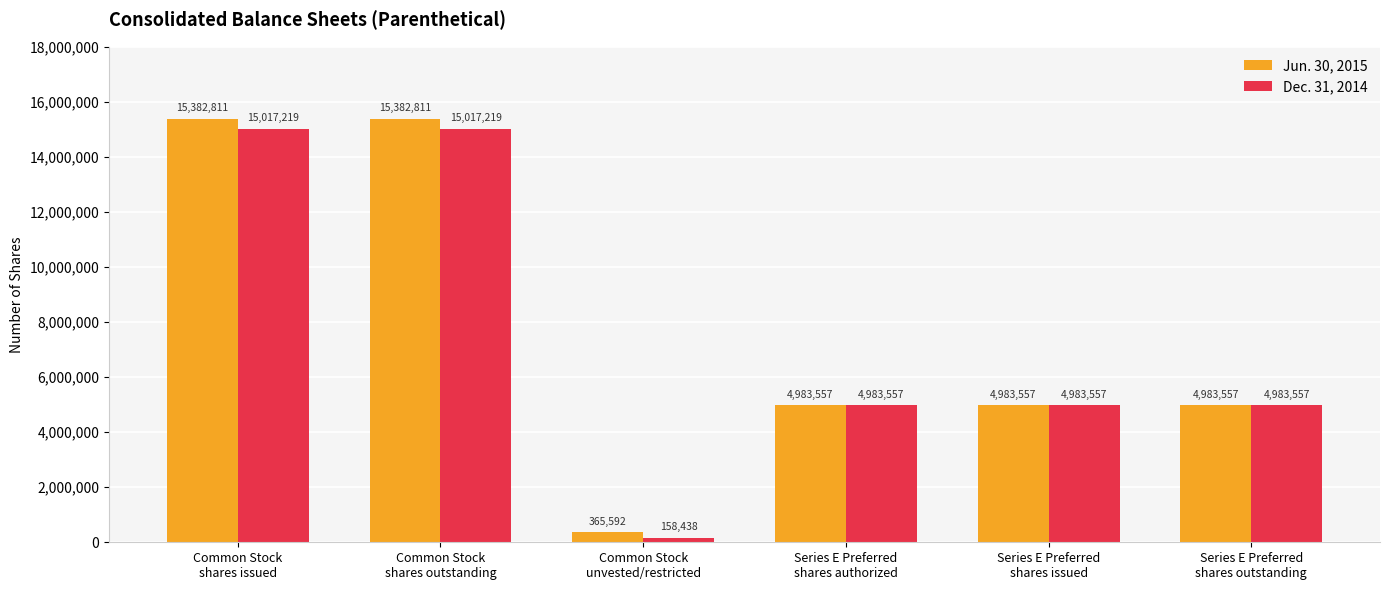

Between Common Stock
unvested/restricted and Series E Preferred
shares issued, which series saw the biggest shift?

Dec. 31, 2014